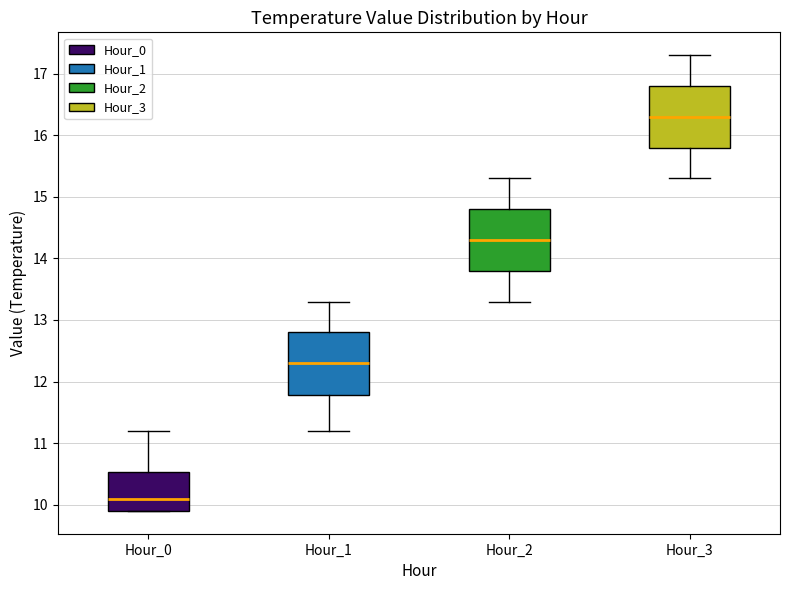

Where does the median line of the box for Hour_2 sit on the y-axis? The values are not printed on the chart, so give them approximately, as read against the axis.

14.3